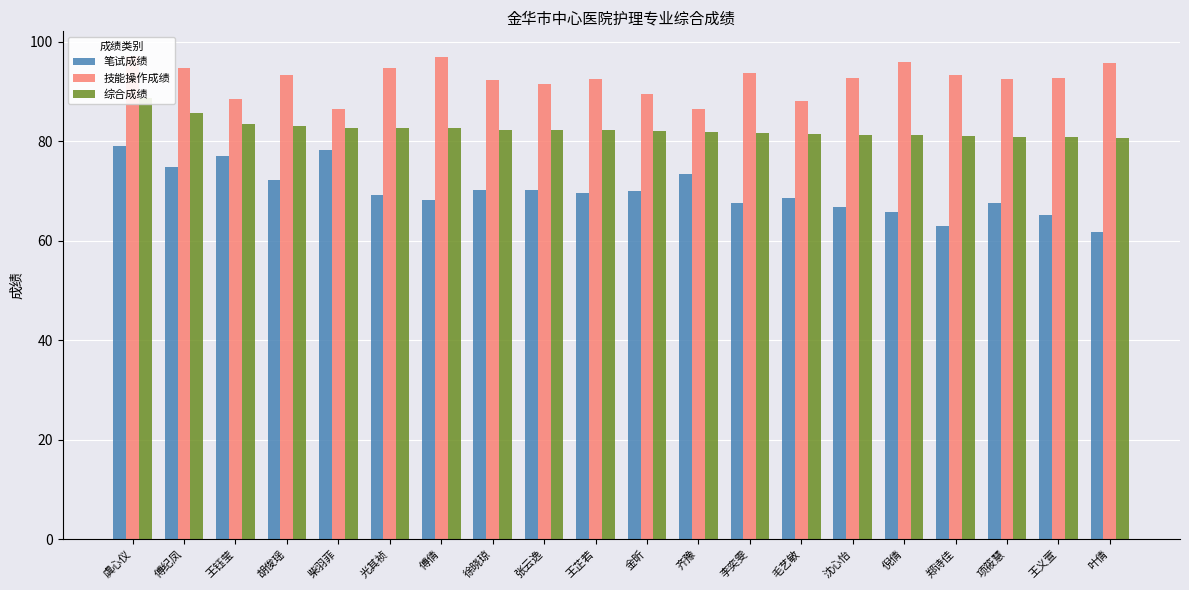

How many values in the 技能操作成绩 series exceed 92?

14